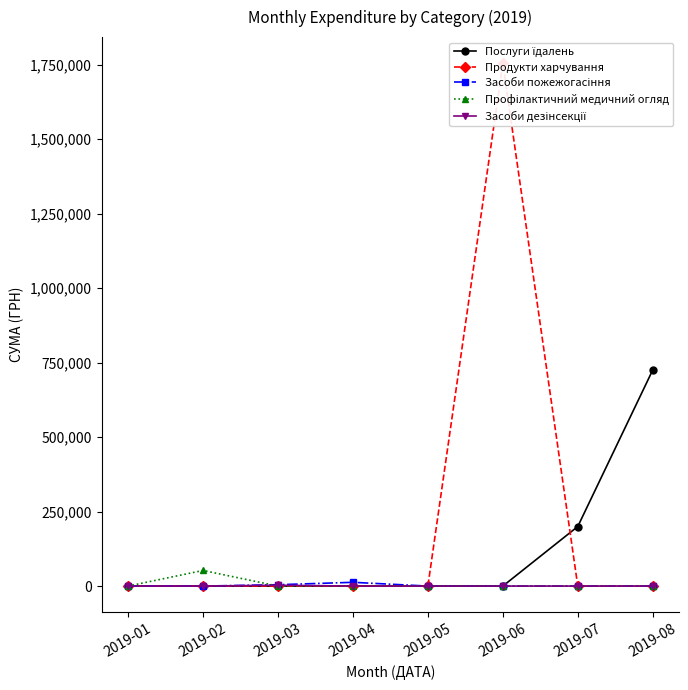

True or false: Продукти харчування and Послуги їдалень cross at least once.

True